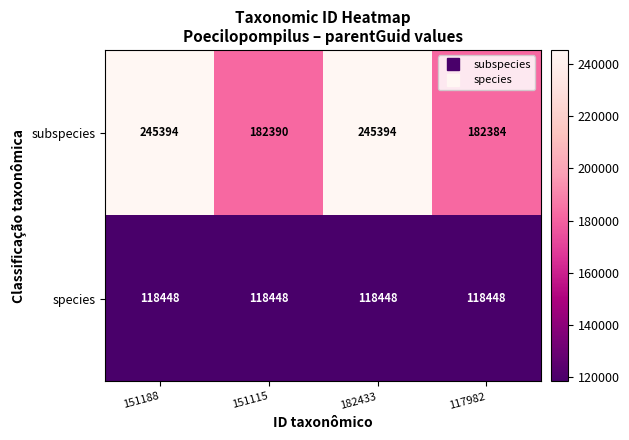

How many distinct data groups are displayed?

2